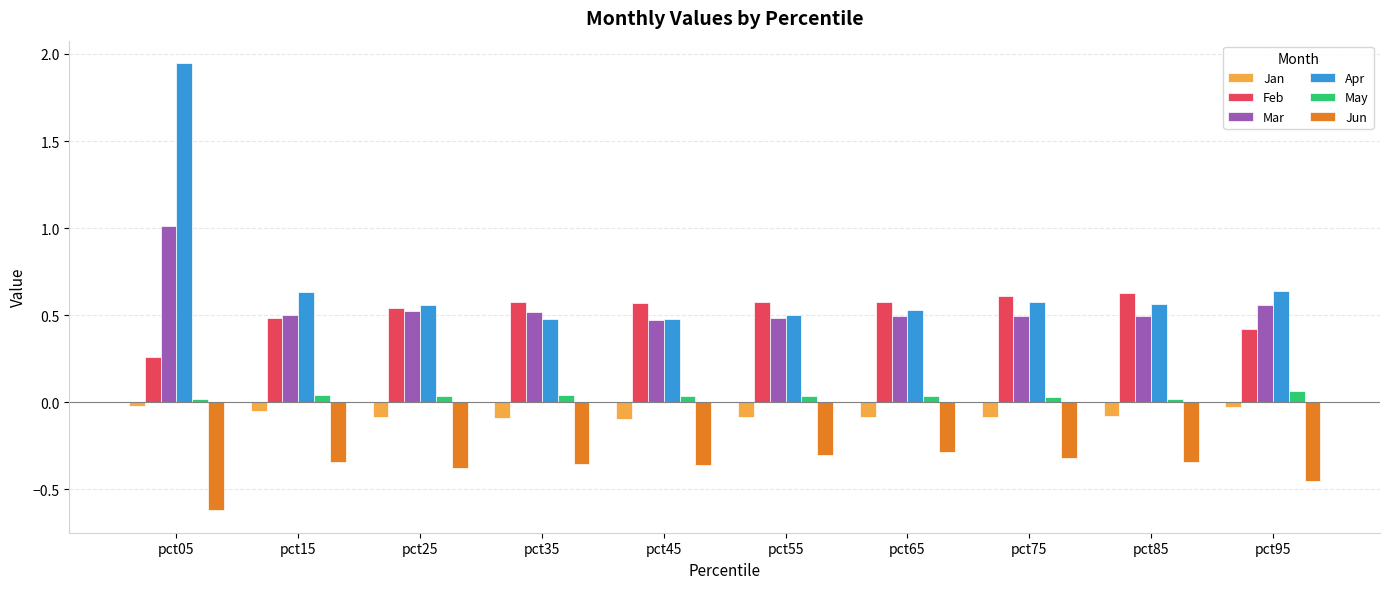

Which category has the lowest value in the Jun series?

pct05